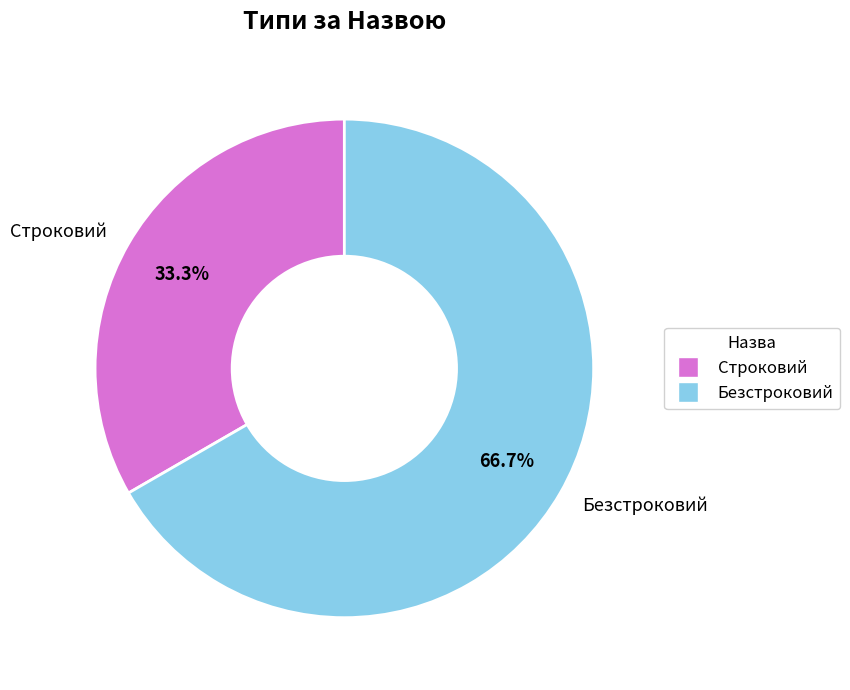

How many slices are in this pie chart?

2